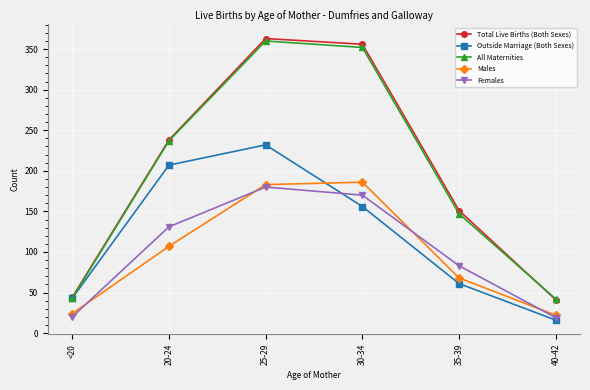

At which label is All Maternities closest to 201?

20-24